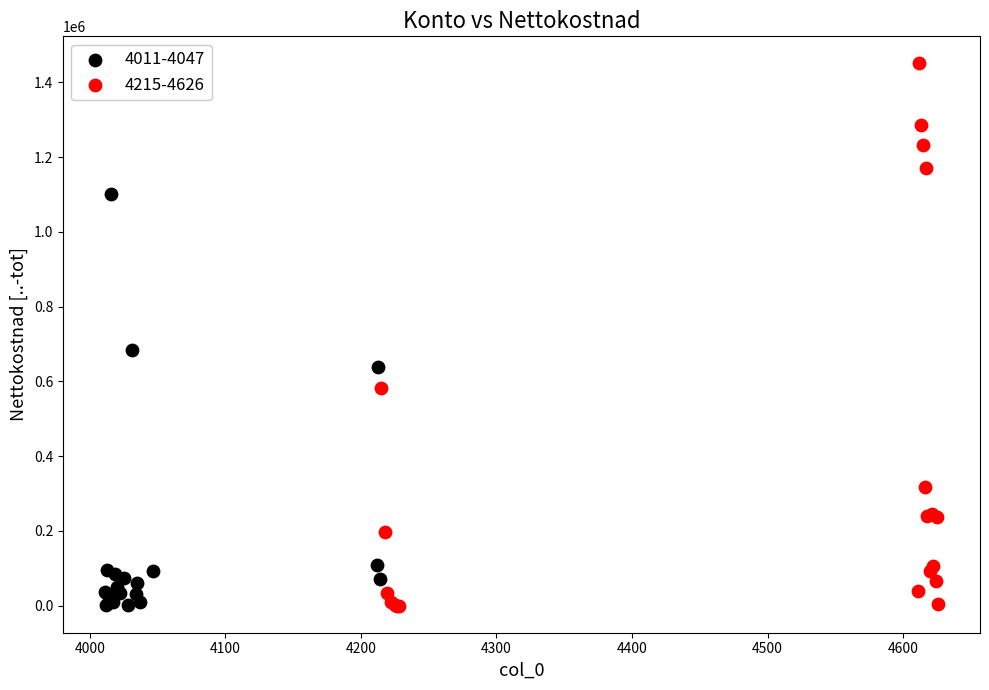

Which series reaches the maximum Y coordinate?

4215-4626